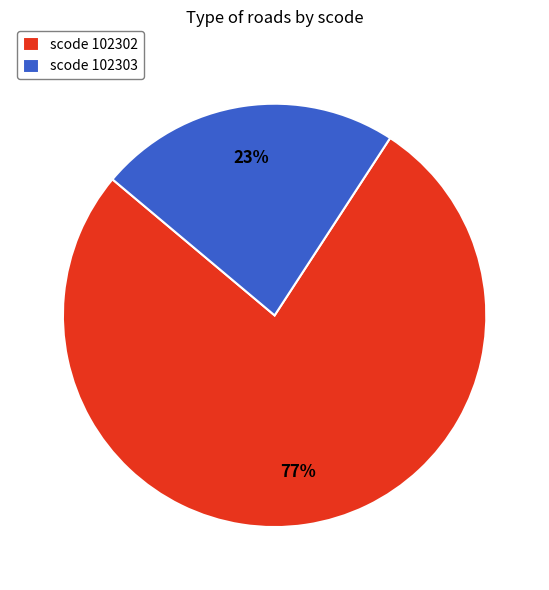

Does scode 102303 represent more than half of the total?

No